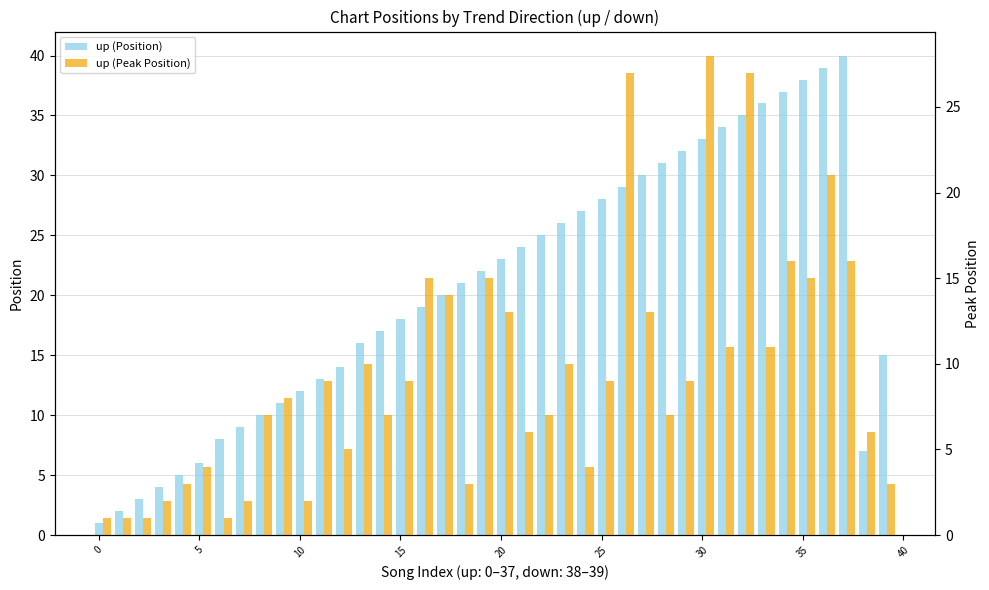

What are all the series names shown in the legend?

up (Position), up (Peak Position)